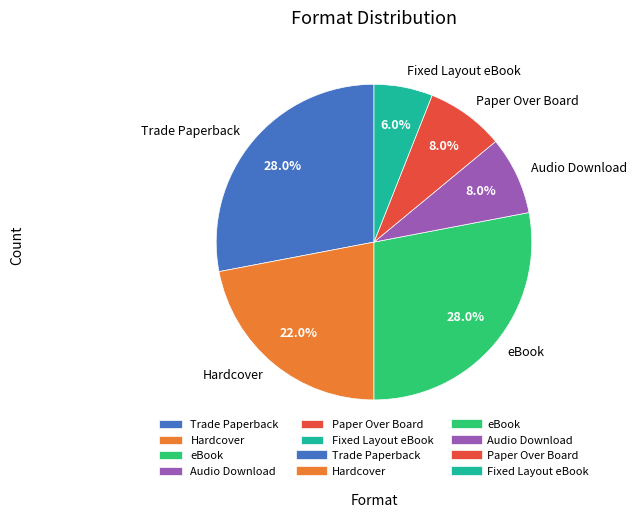

To the nearest percent, what percentage of the pie is eBook?

28%